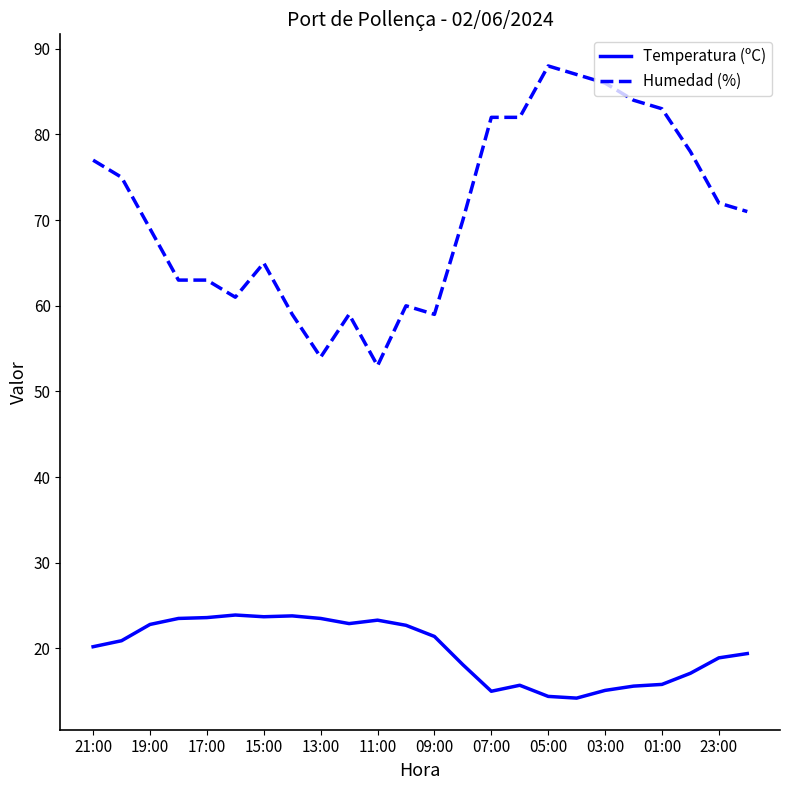

Does the chart have visible grid lines?

No